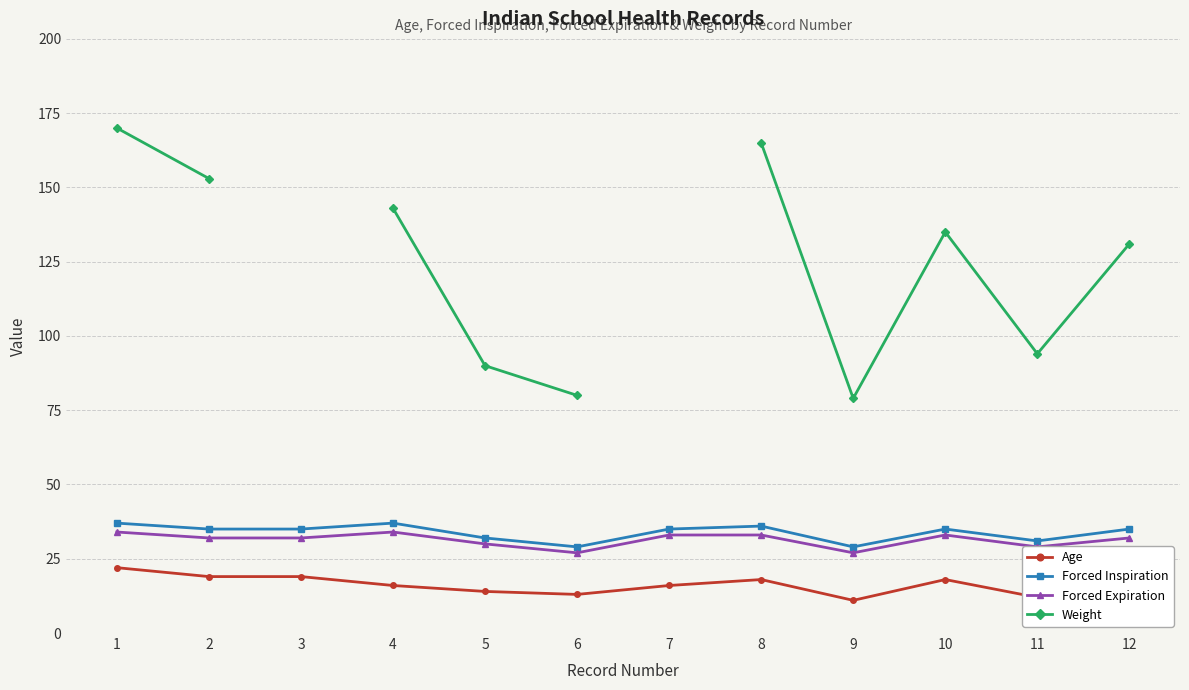

The value of Weight at 12 is 131.0. True or false?

True